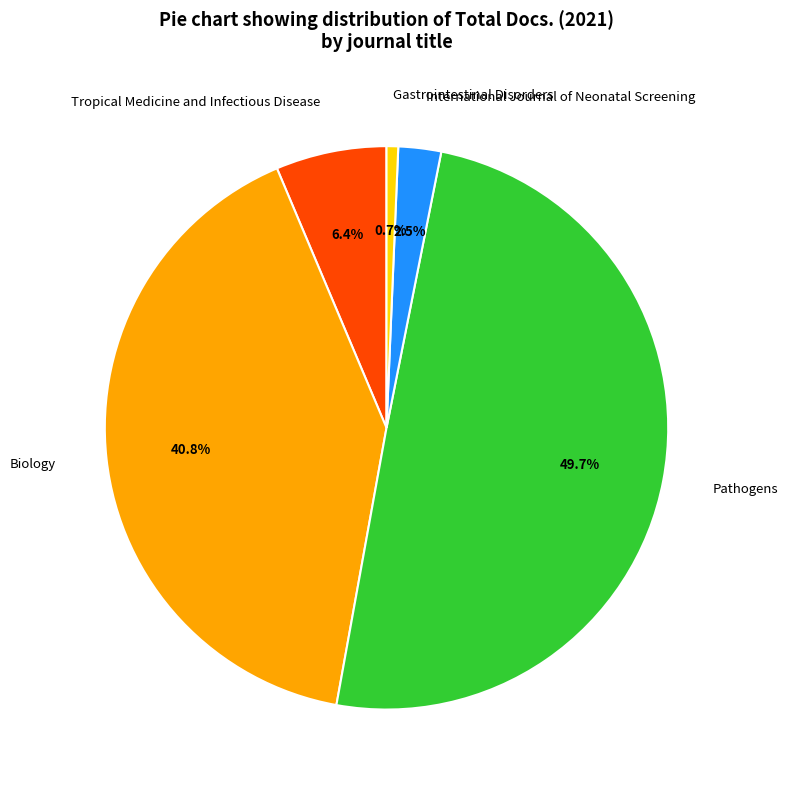

Rank the categories by value from highest to lowest.

Pathogens, Biology, Tropical Medicine and Infectious Disease, International Journal of Neonatal Screening, Gastrointestinal Disorders